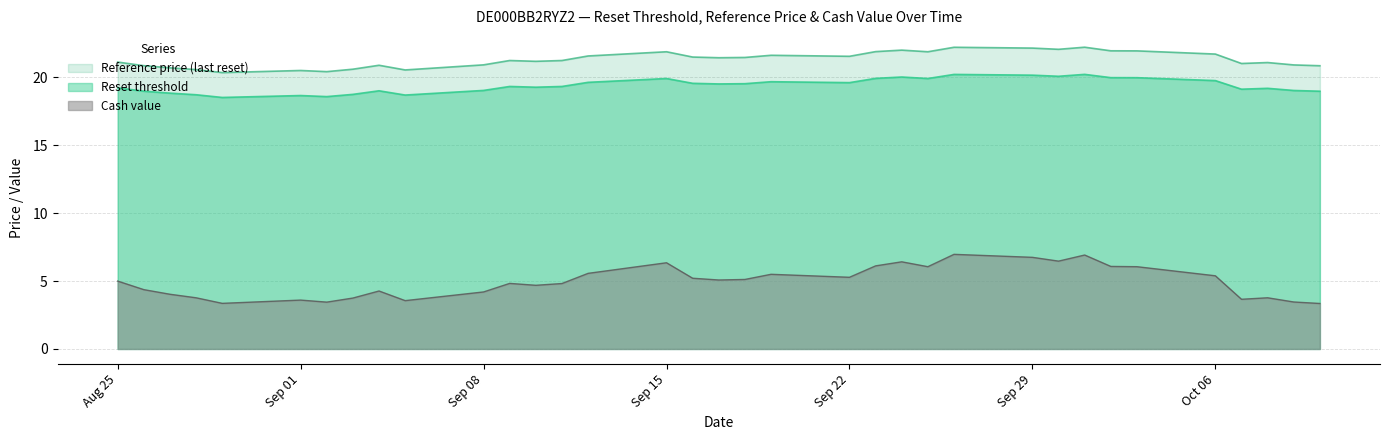

What is the maximum value shown in the chart?

22.2